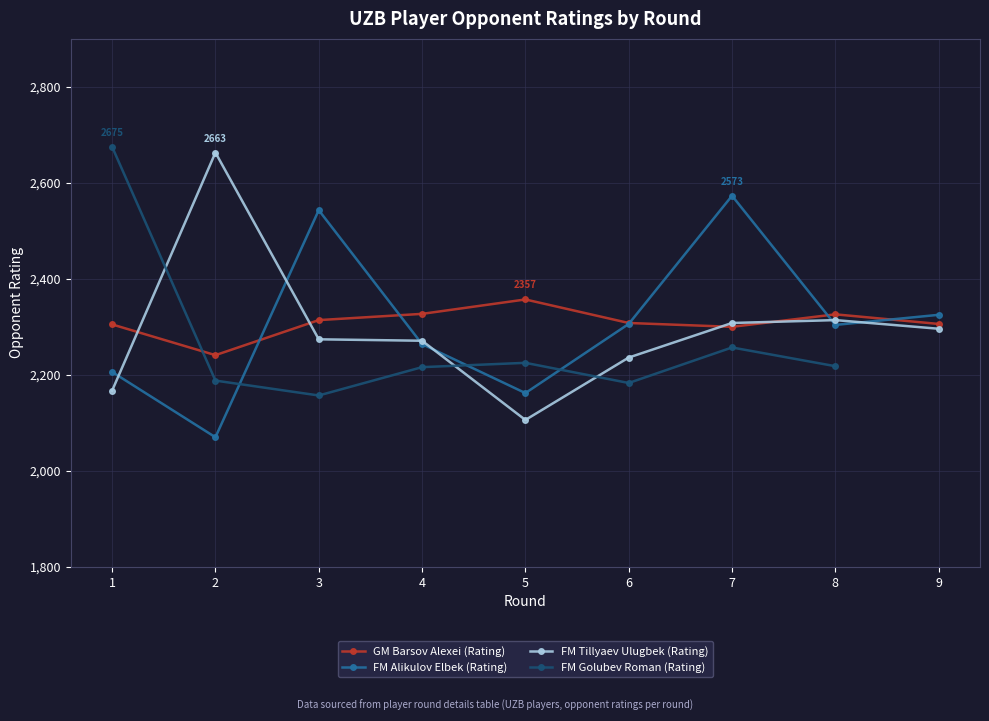

Is the value of FM Alikulov Elbek (Rating) at 3 greater than the value of FM Golubev Roman (Rating) at 5?

Yes